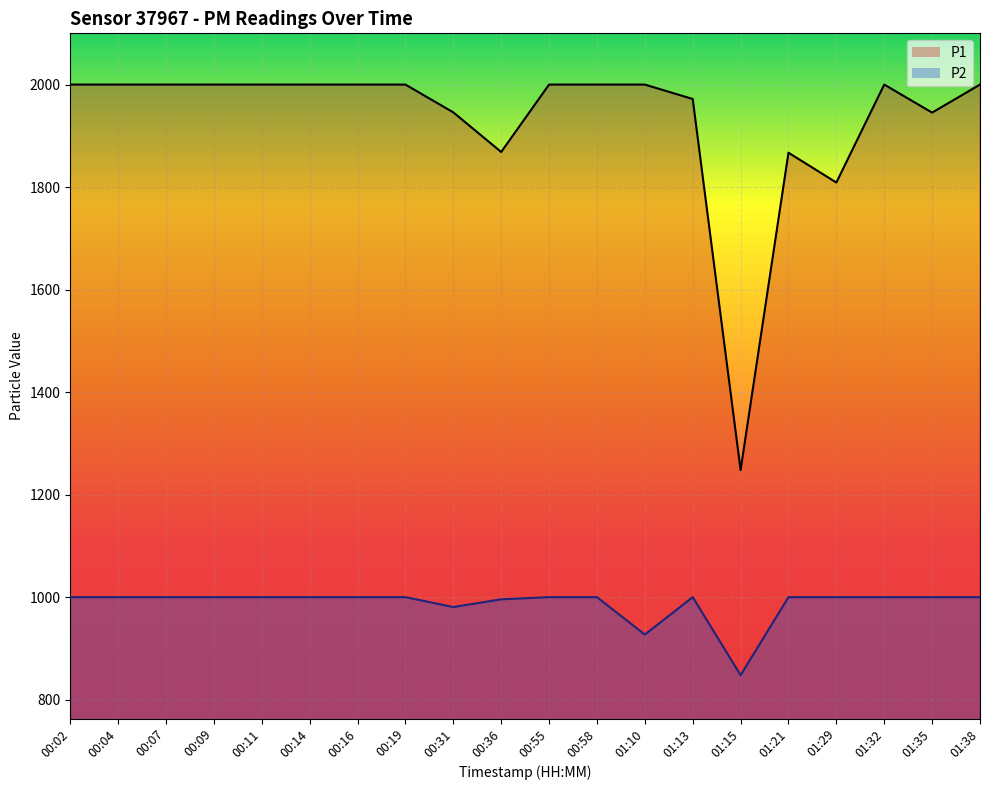

What is the difference between the maximum and second lowest values in the P1 series?

191.1